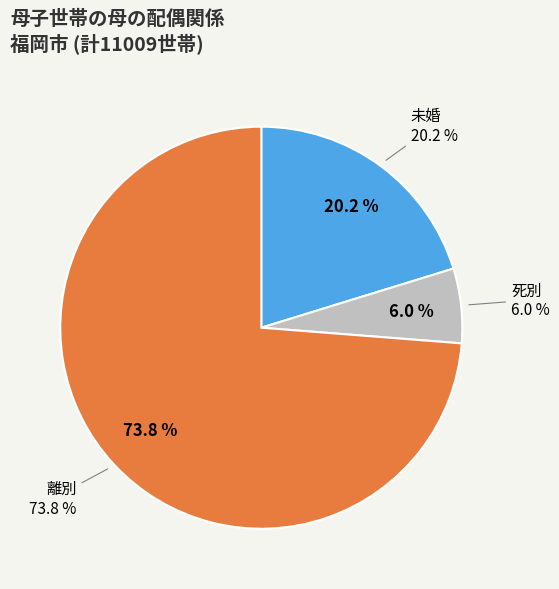

To the nearest percent, what percentage of the pie is 離別?

74%